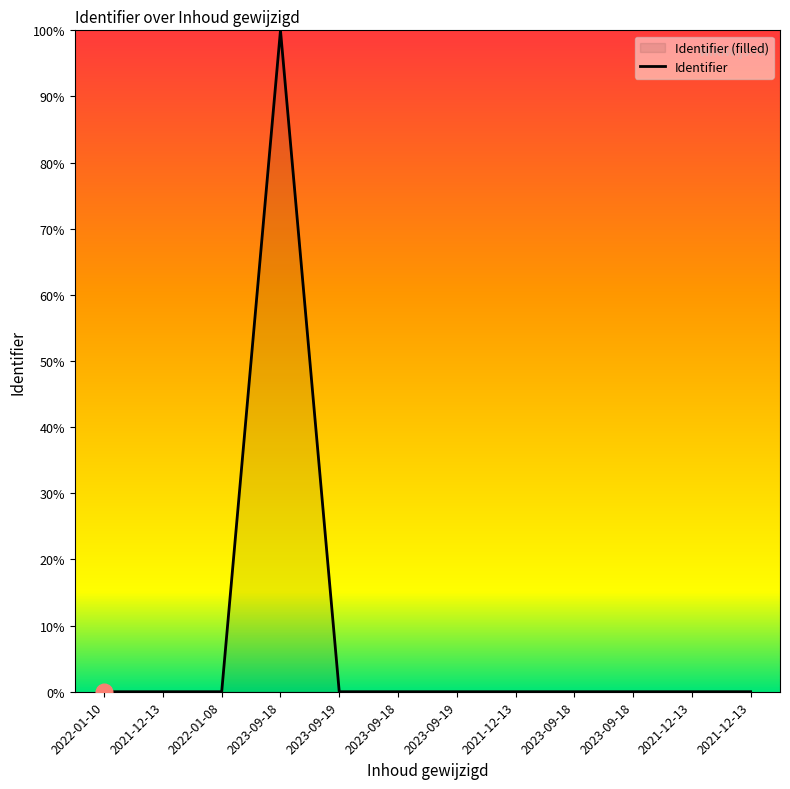

What is the sum of the values at 2023-09-19 and 2023-09-18?

100.0